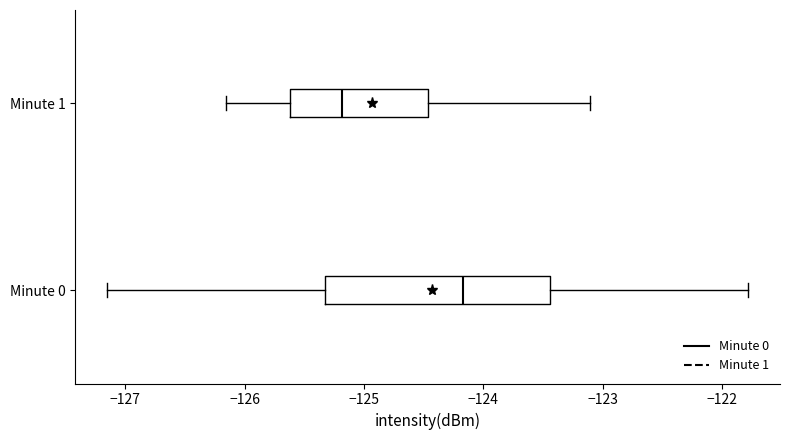

Which box's median line is the furthest to the right?

Minute 0